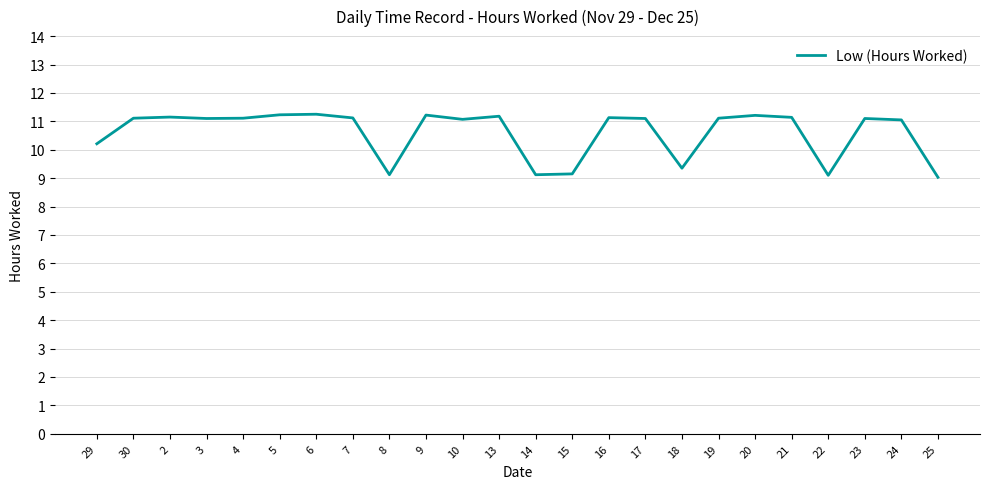

The chart shows a value of 9.1 at 8. True or false?

True